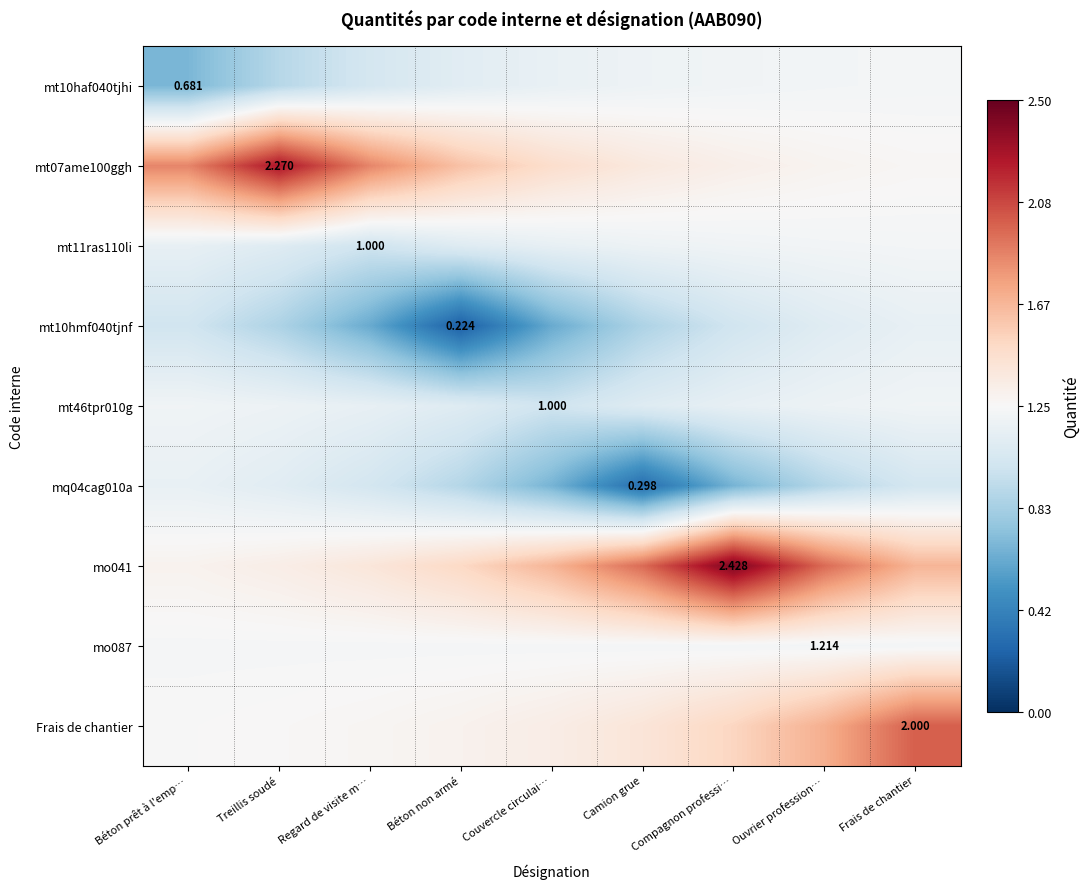

What is the total value across all series at Béton non armé?

10.1